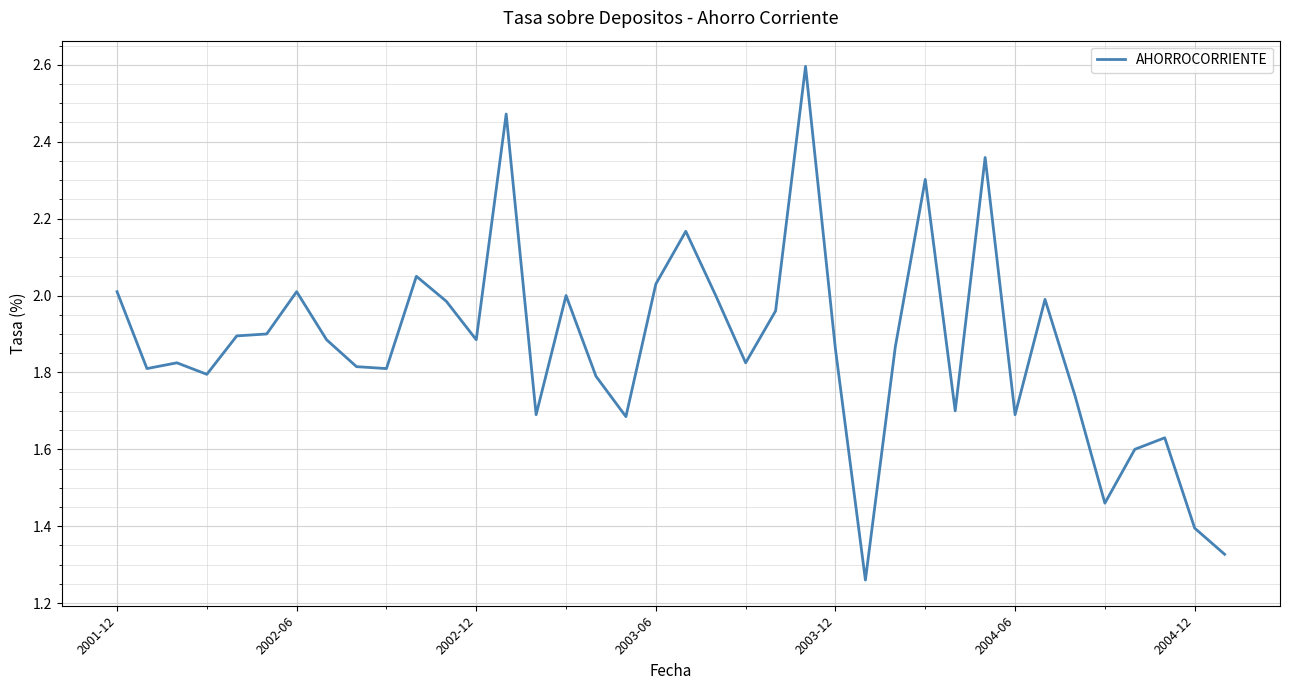

Is this an area chart (filled region under the line)?

No